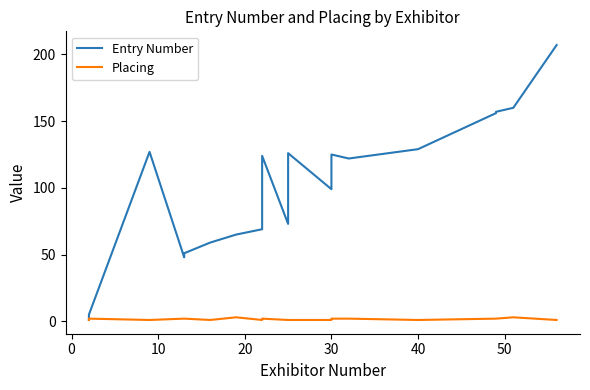

Does the chart have visible grid lines?

No